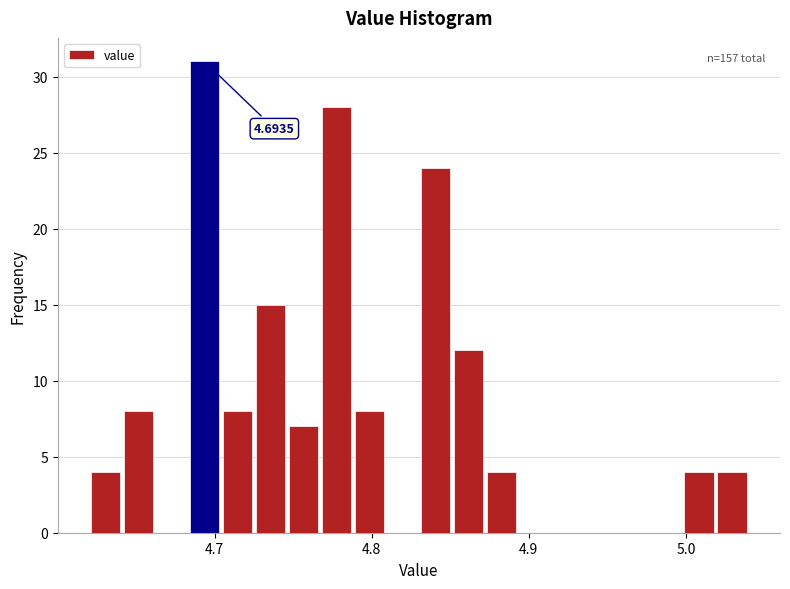

Read against the x-axis, roughly where is the centre of the tallest bar?

4.69